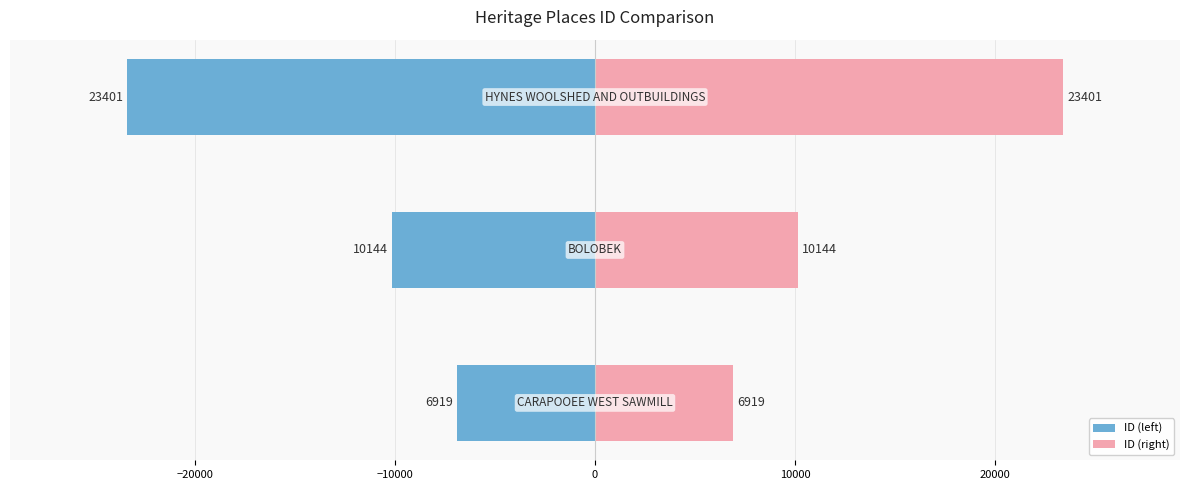

How many ID (left) values are between -23401 and -6919?

3